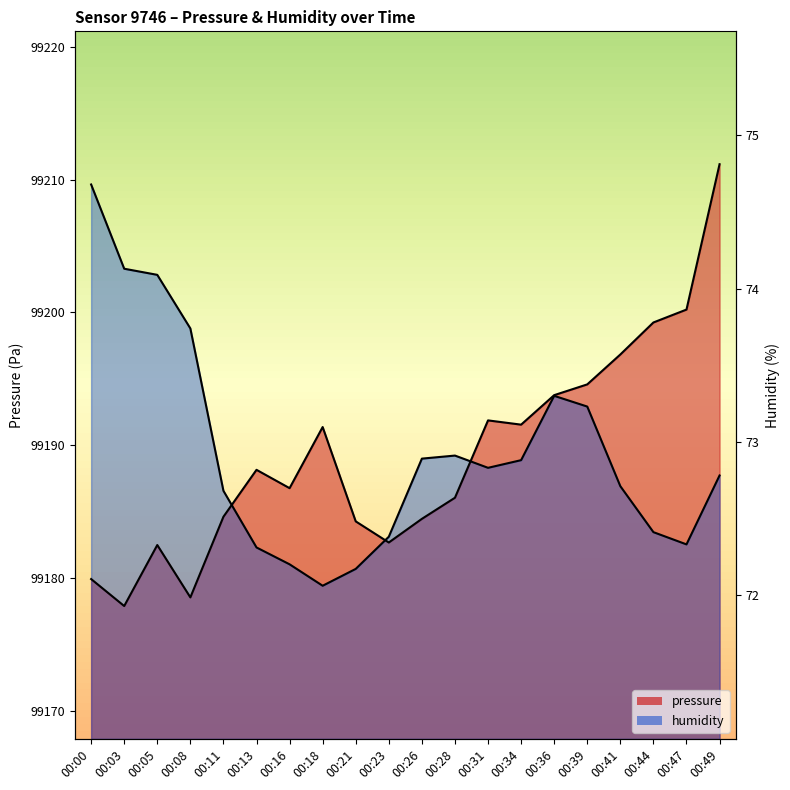

Which has a higher value, 00:34 or 00:21?

00:34